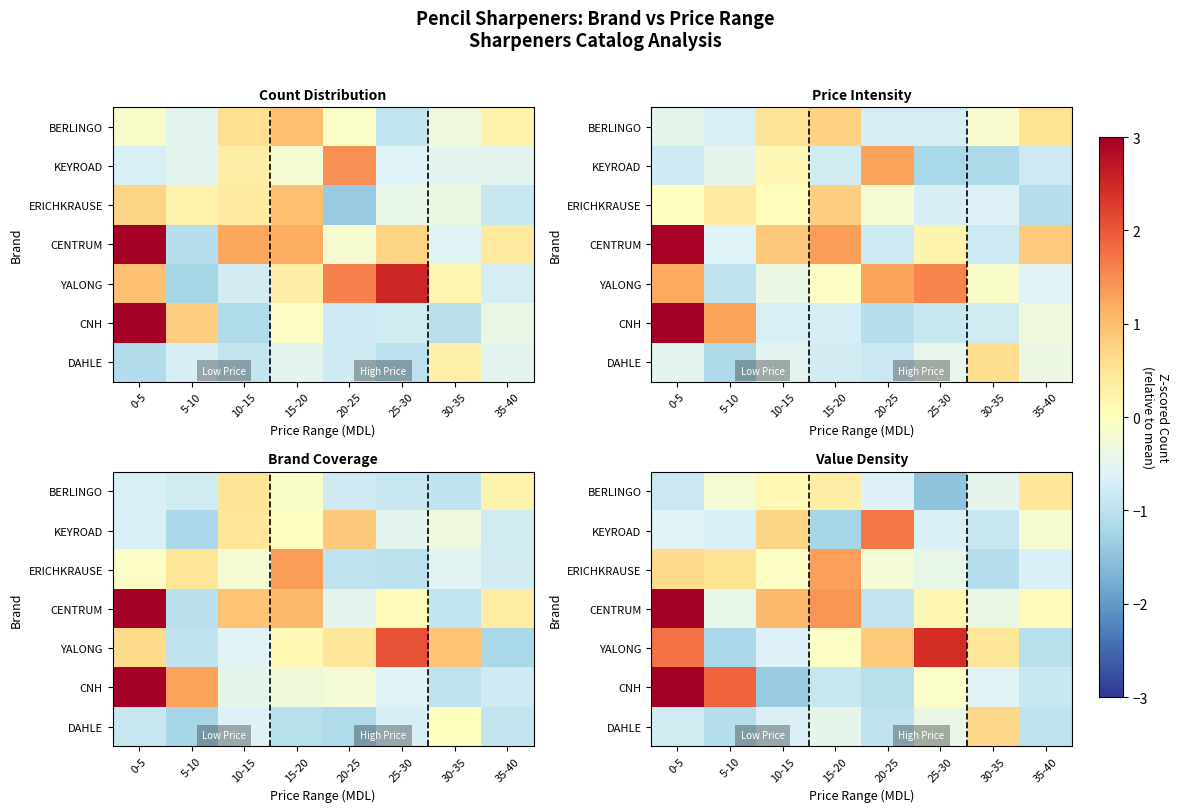

What is the total value across all series at 5-10?

-1.1